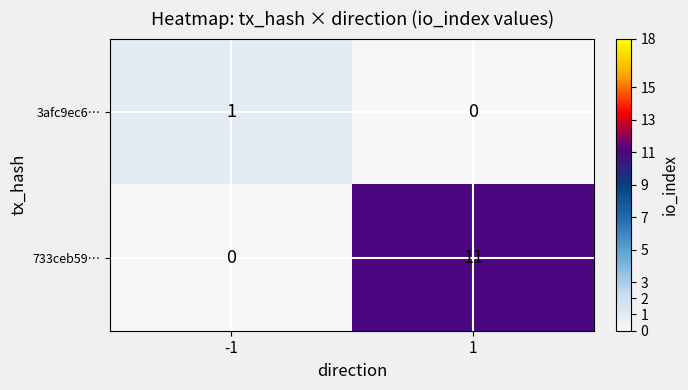

Reading right to left, what are all the values shown in this chart?

3afc9ec6…: 0	1
733ceb59…: 11	0